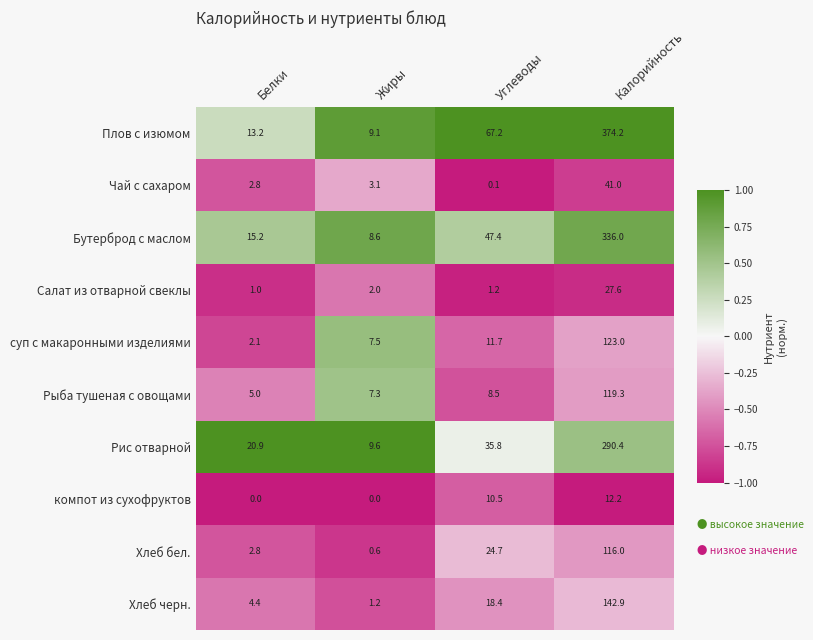

What is the minimum value for Бутерброд с маслом?

8.6